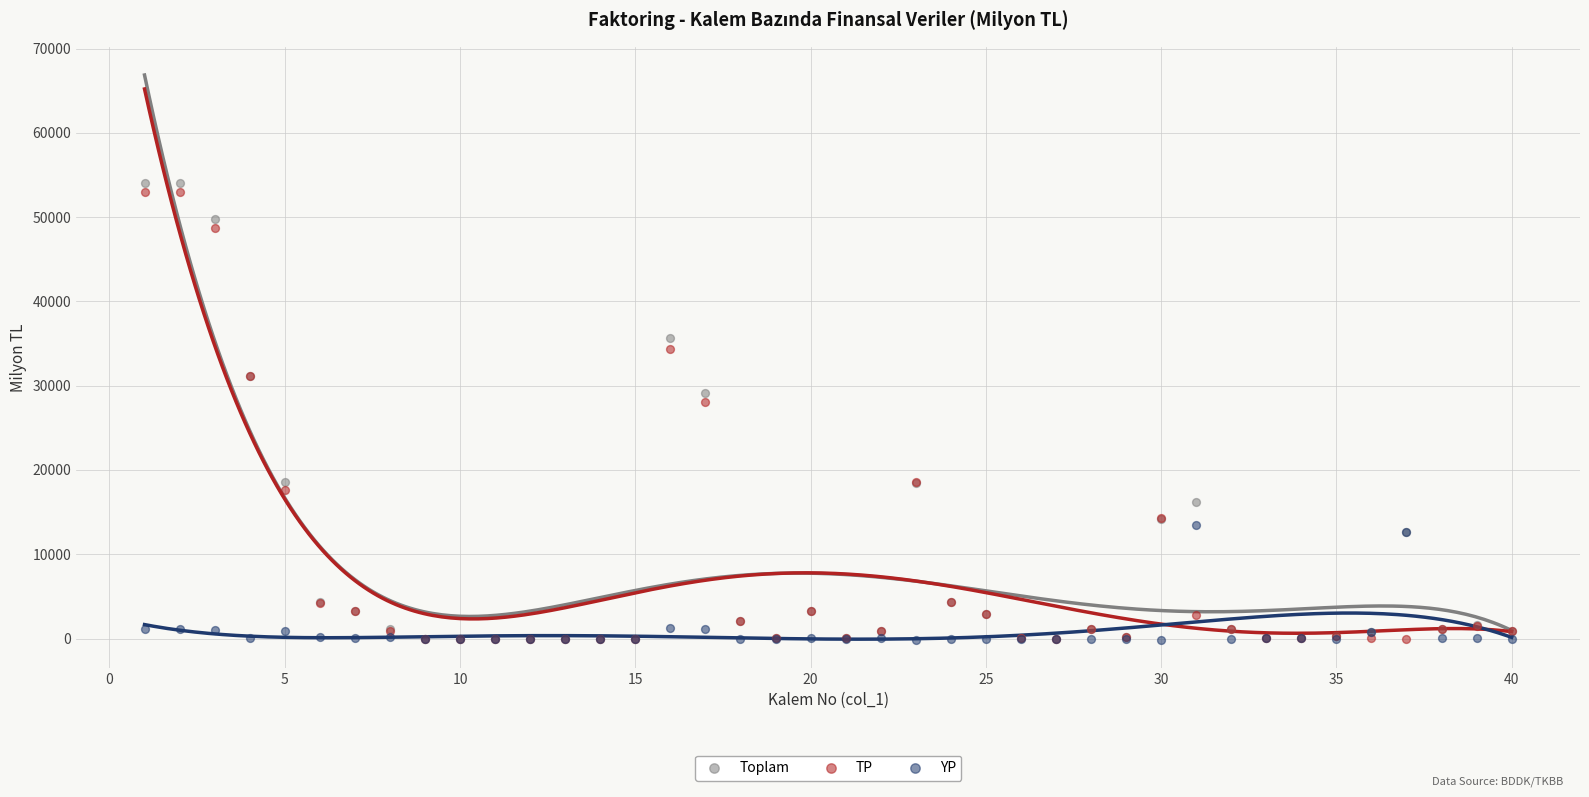

What are all the series names shown in the legend?

Toplam, TP, YP